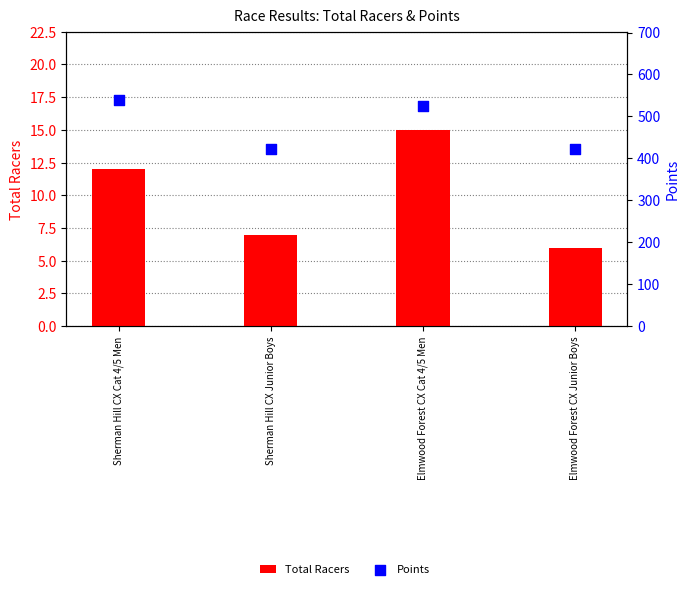

What are all the series names shown in the legend?

Total Racers, Points